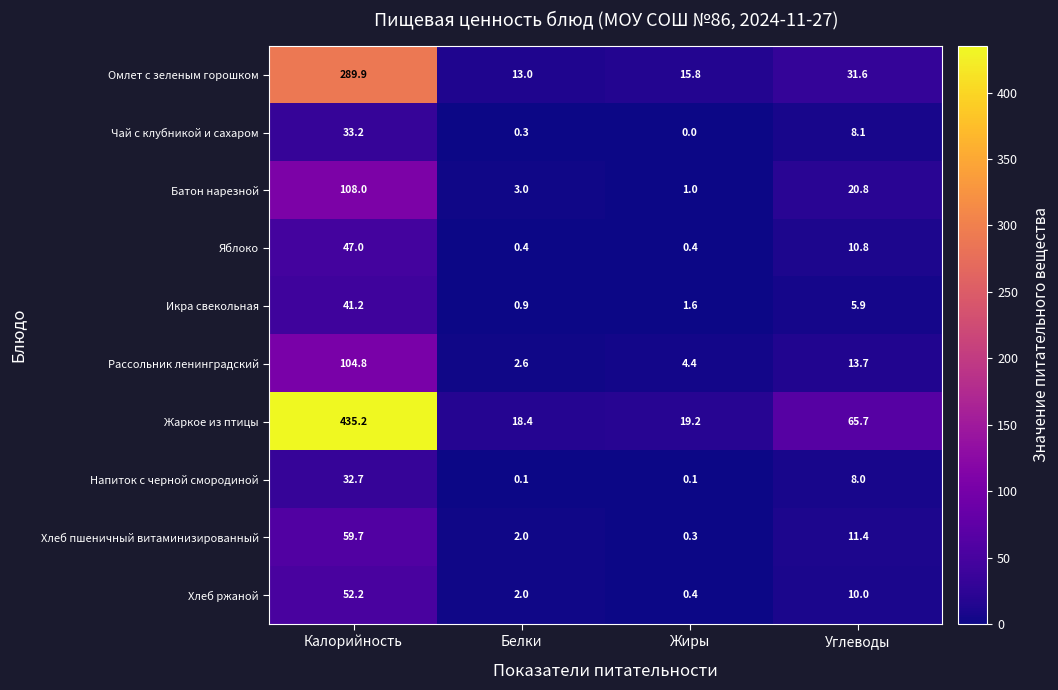

Between Белки and Жиры, which series saw the biggest shift?

Омлет с зеленым горошком